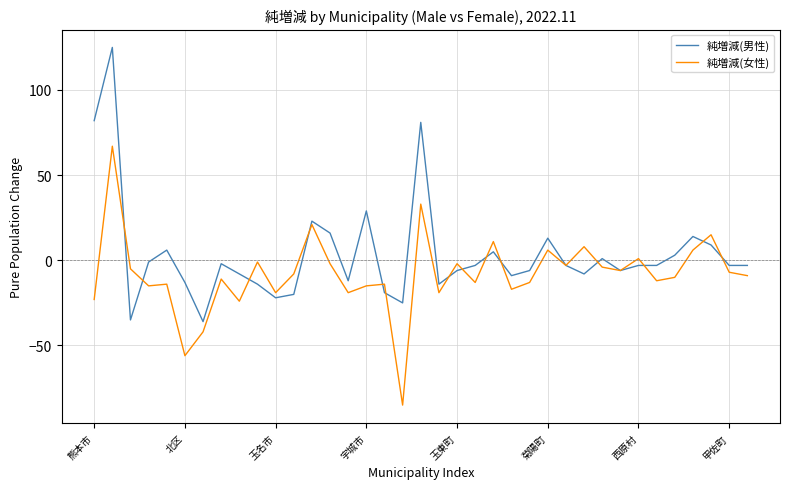

How many lines are shown in the chart?

2